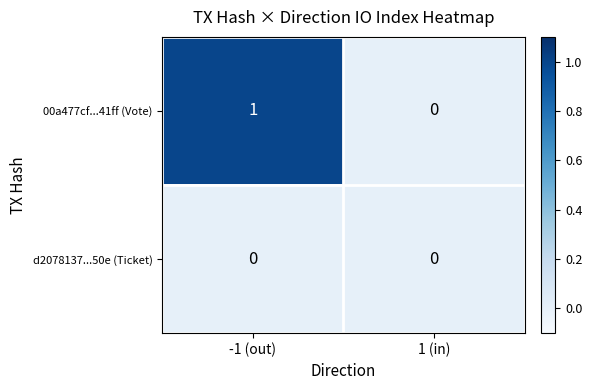

At which category is the sum across all series the highest?

-1 (out)